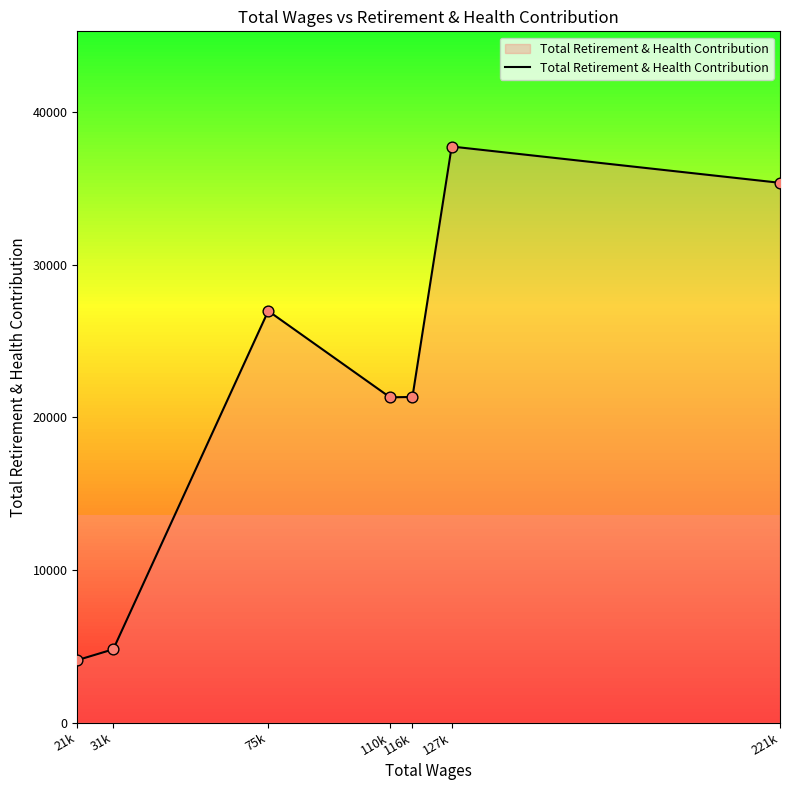

Between 221k and 127k, which is larger?

127k